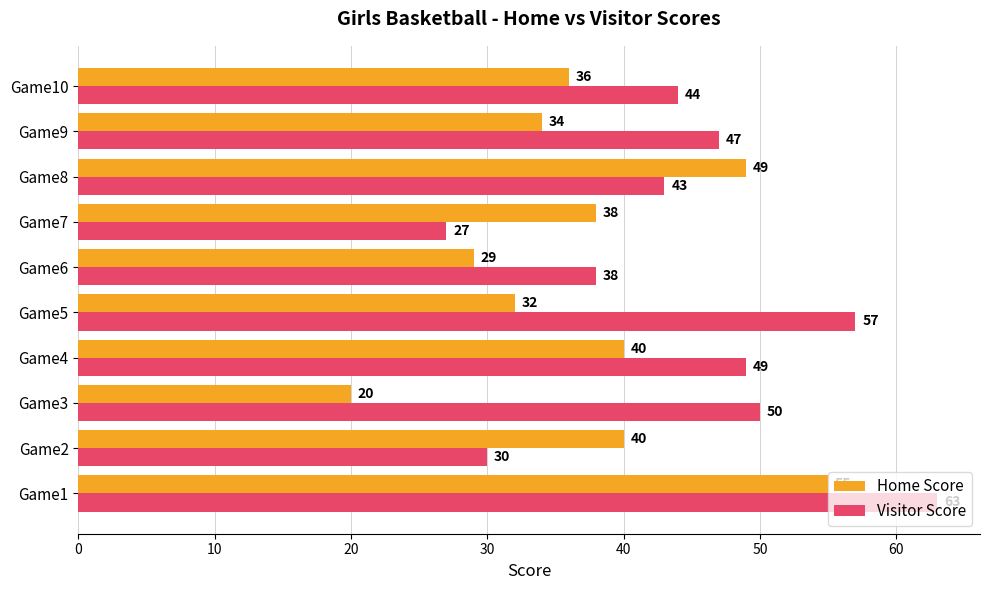

Where is Visitor Score nearest to the value 45?

Game10